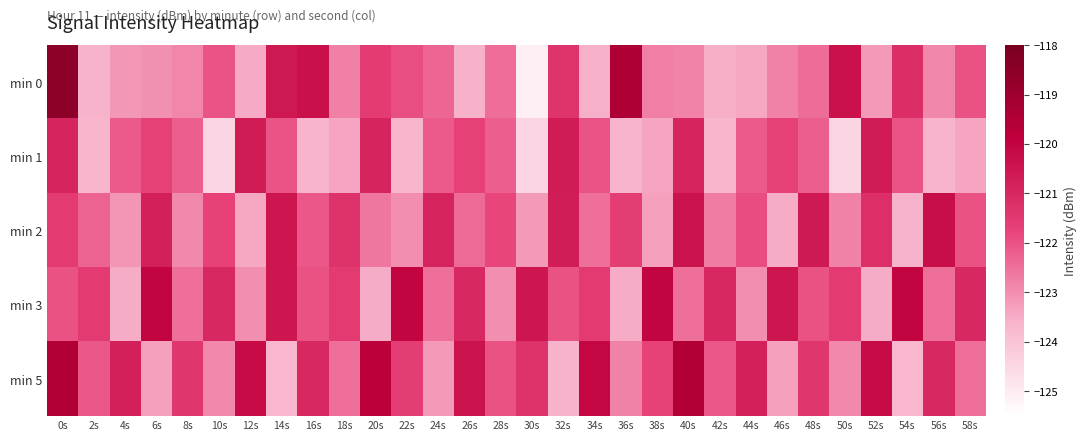

List the series in order of their peak value, lowest first.

min 1, min 2, min 3, min 5, min 0